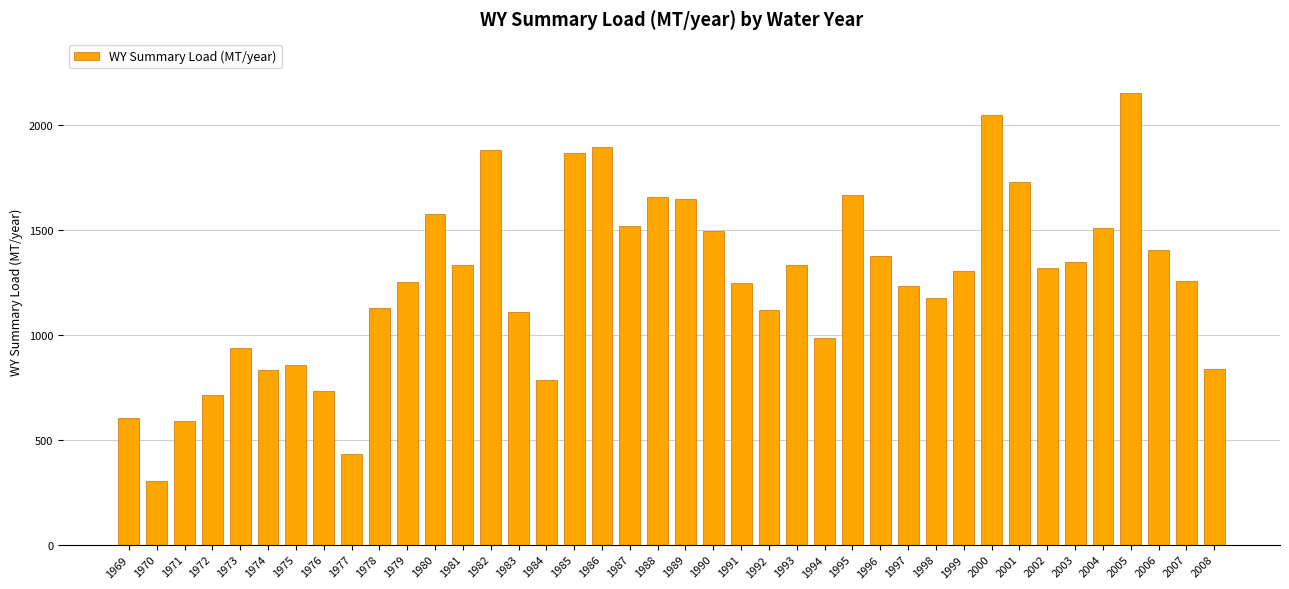

How many data points are above 1303?

20